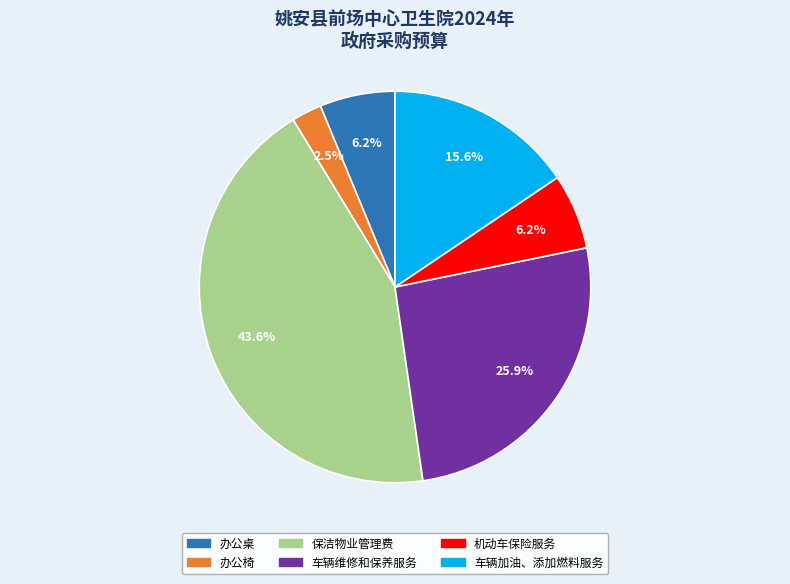

Which slice is the smallest?

办公椅